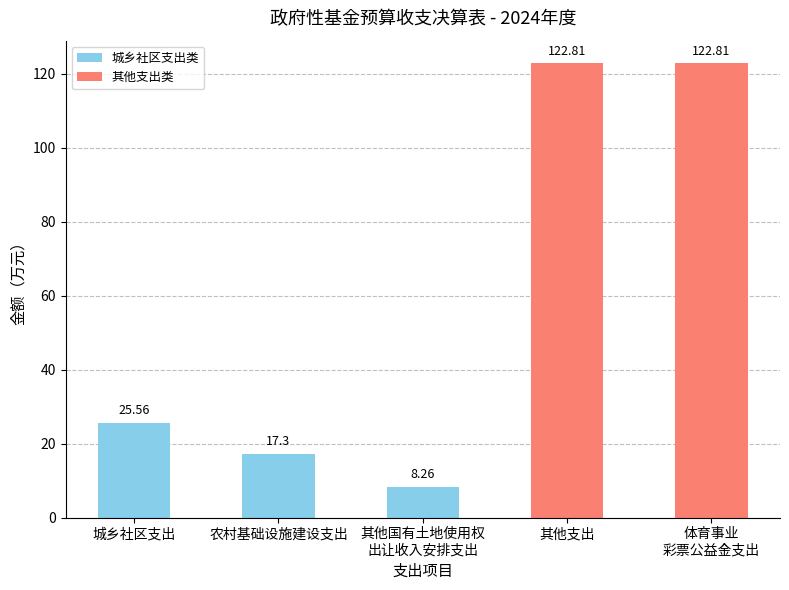

Which has a higher value, 农村基础设施建设支出 or 城乡社区支出?

城乡社区支出